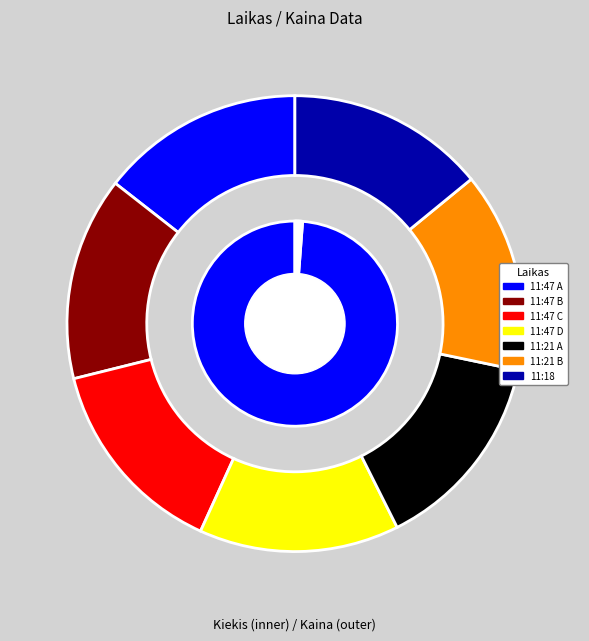

How many slices are in this pie chart?

7